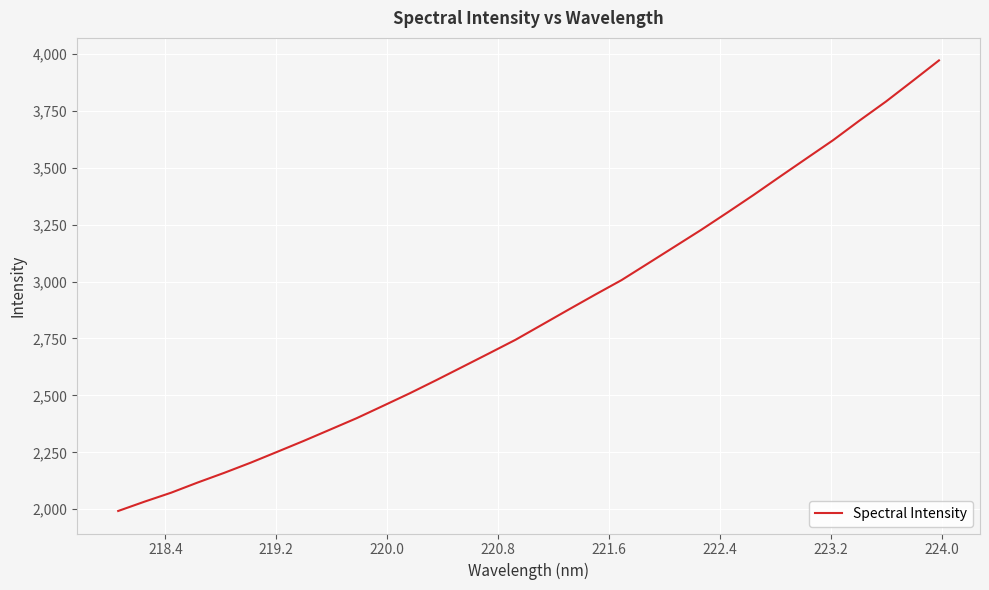

How many lines are shown in the chart?

1